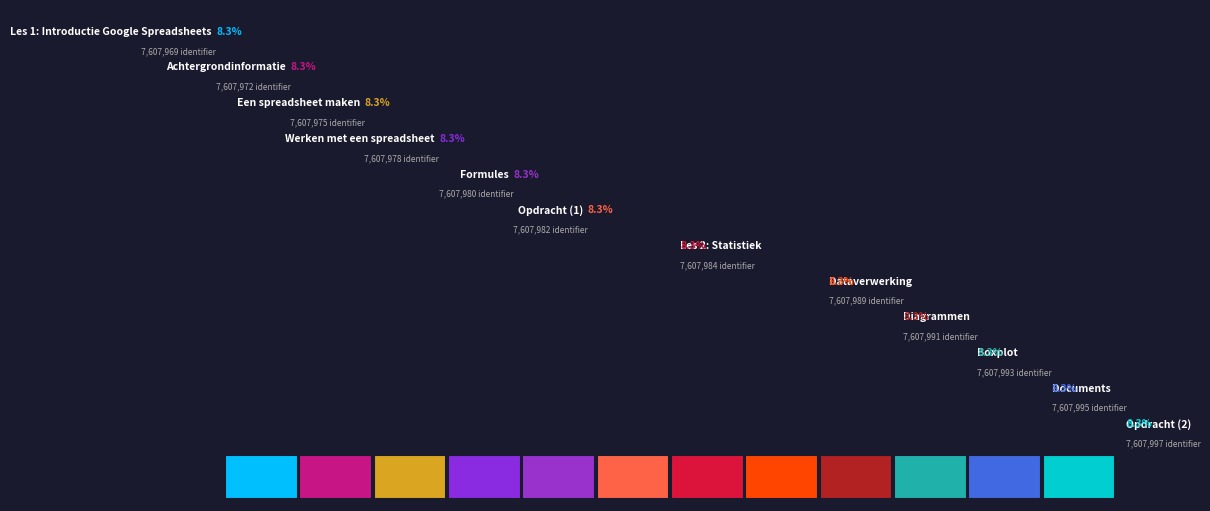

Which category has the smallest portion of the pie?

Les 1: Introductie Google Spreadsheets